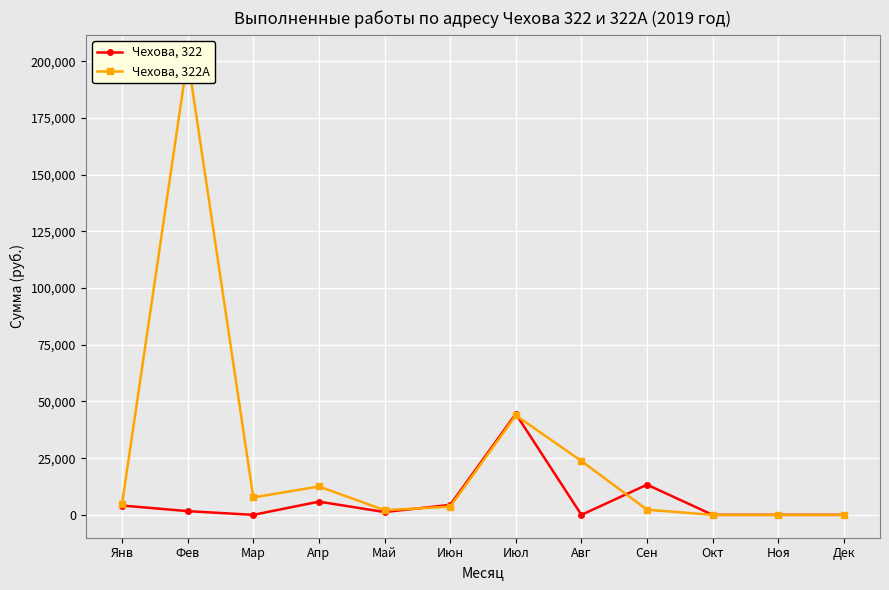

Does the chart display data point markers on the line(s)?

Yes